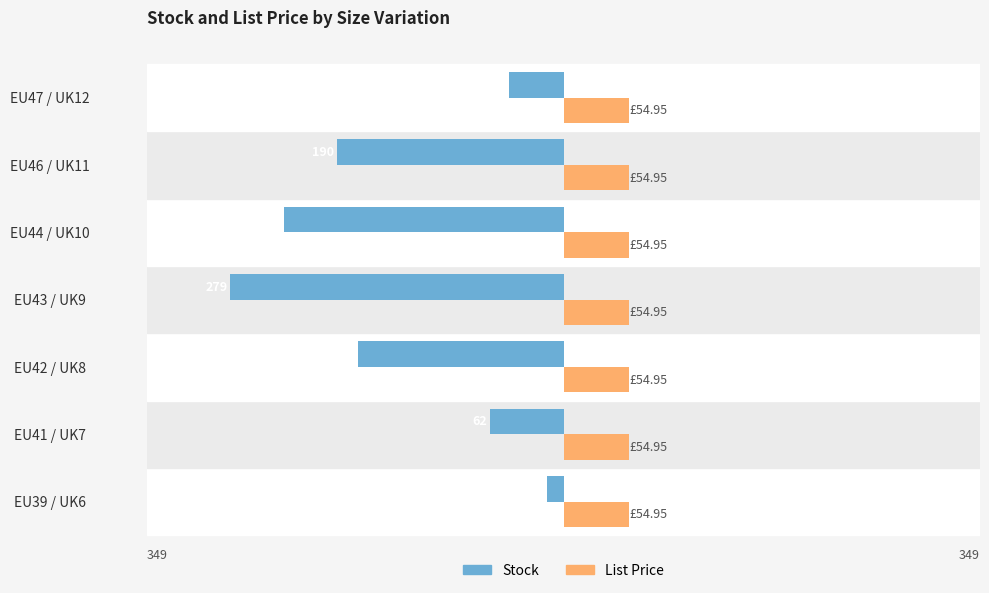

What are all the series names shown in the legend?

Stock, List Price